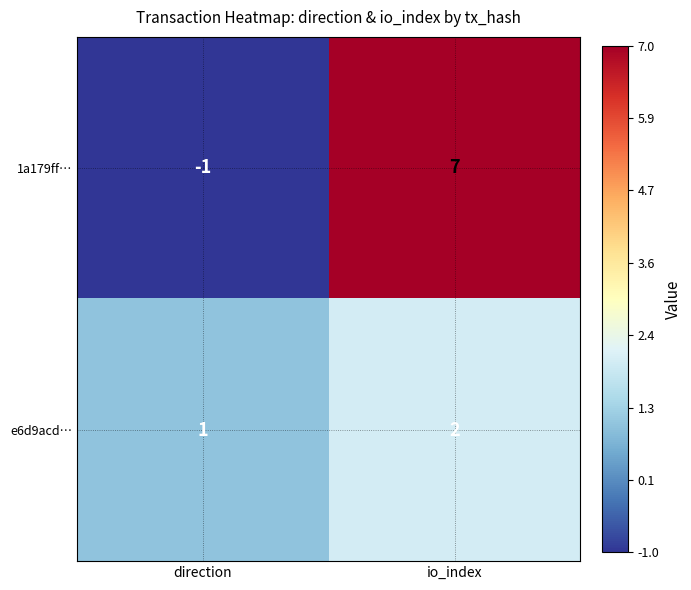

Is it true that e6d9acd… equals 1 at direction?

True